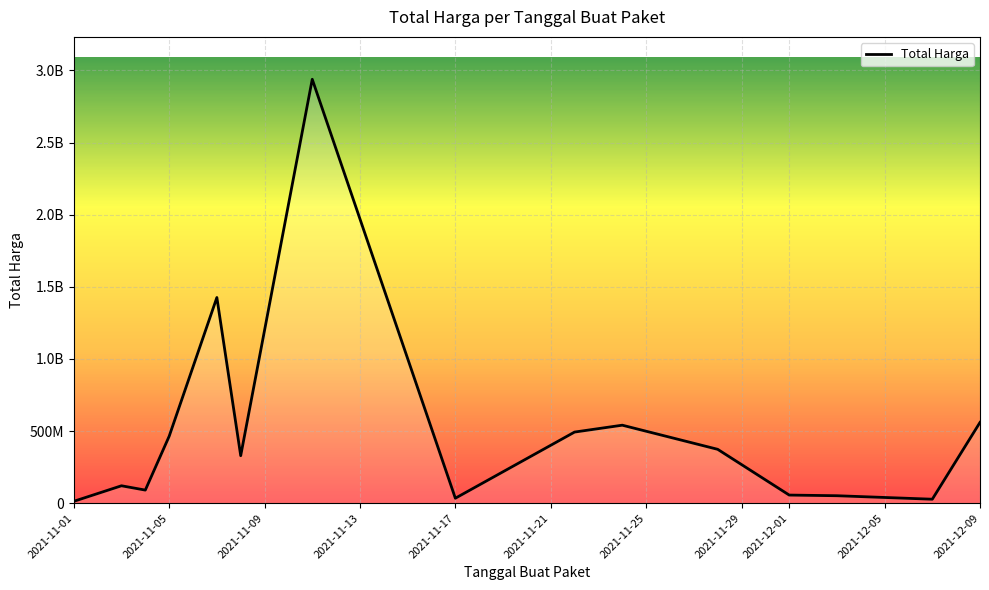

Does the chart display data point markers on the line(s)?

No